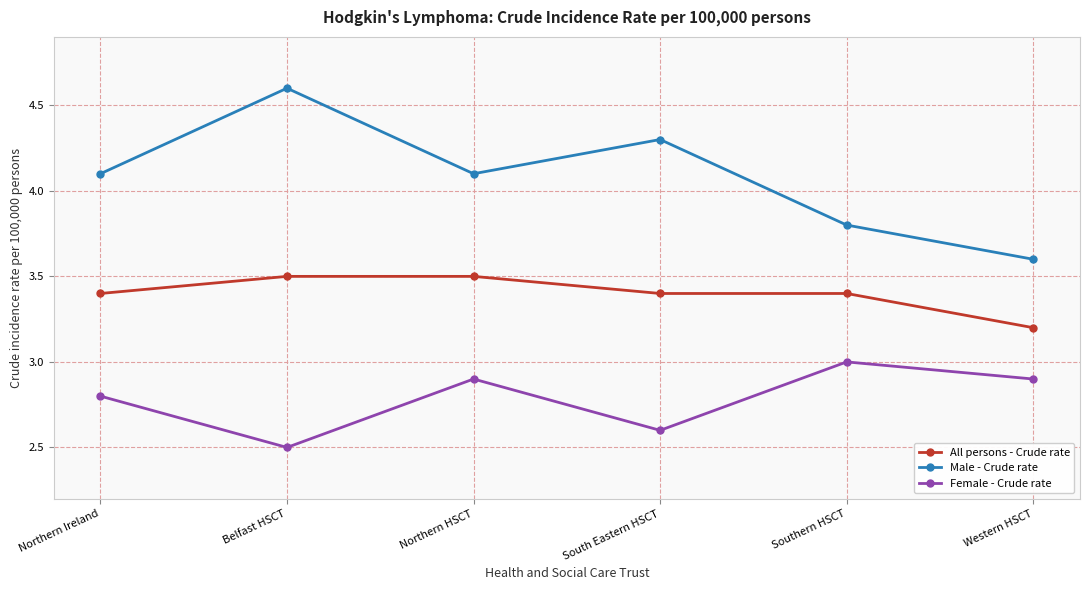

Reading right to left, what are all the values shown in this chart?

All persons - Crude rate: 3.2	3.4	3.4	3.5	3.5	3.4
Male - Crude rate: 3.6	3.8	4.3	4.1	4.6	4.1
Female - Crude rate: 2.9	3.0	2.6	2.9	2.5	2.8